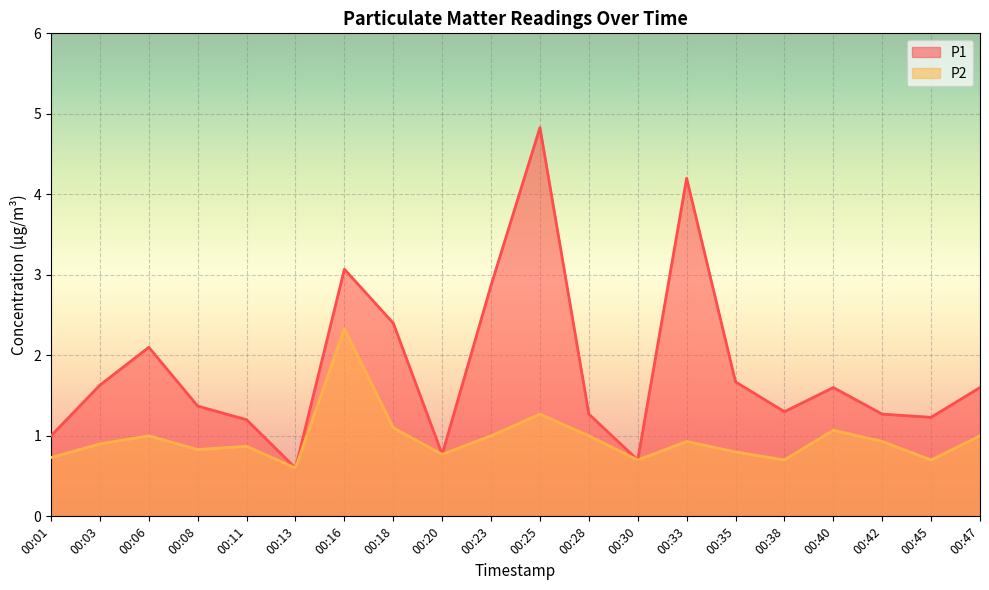

At which label does P1 first exceed 1?

00:03